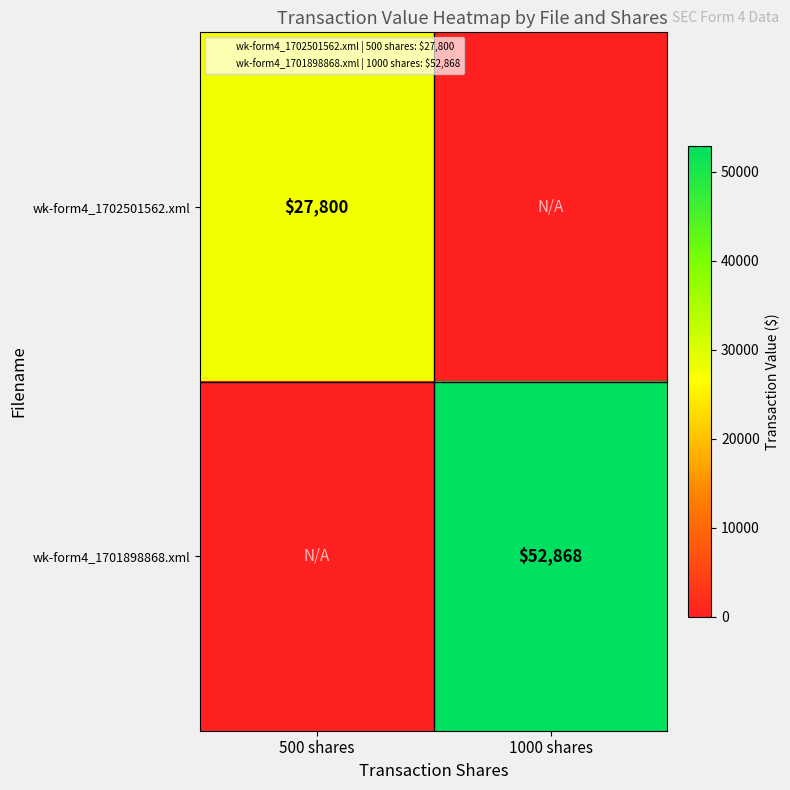

How many data points in wk-form4_1702501562.xml are less than 27800?

1